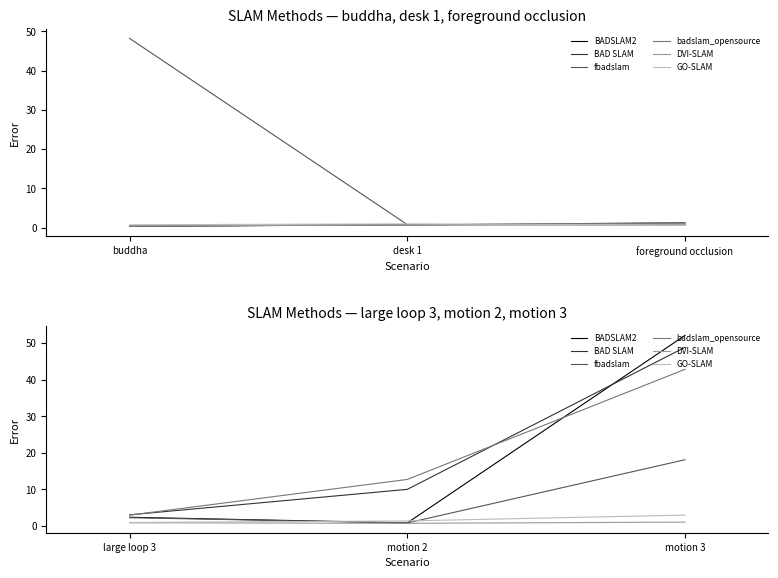

Which series has the widest spread of values?

BADSLAM2